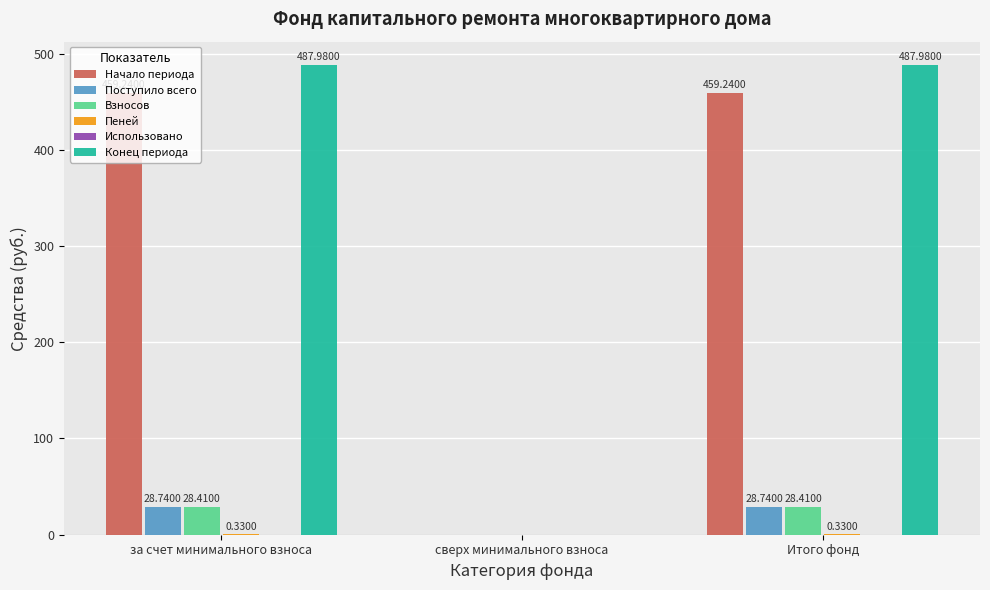

What is the sum of the Конец периода values at сверх минимального взноса and за счет минимального взноса?

488.0